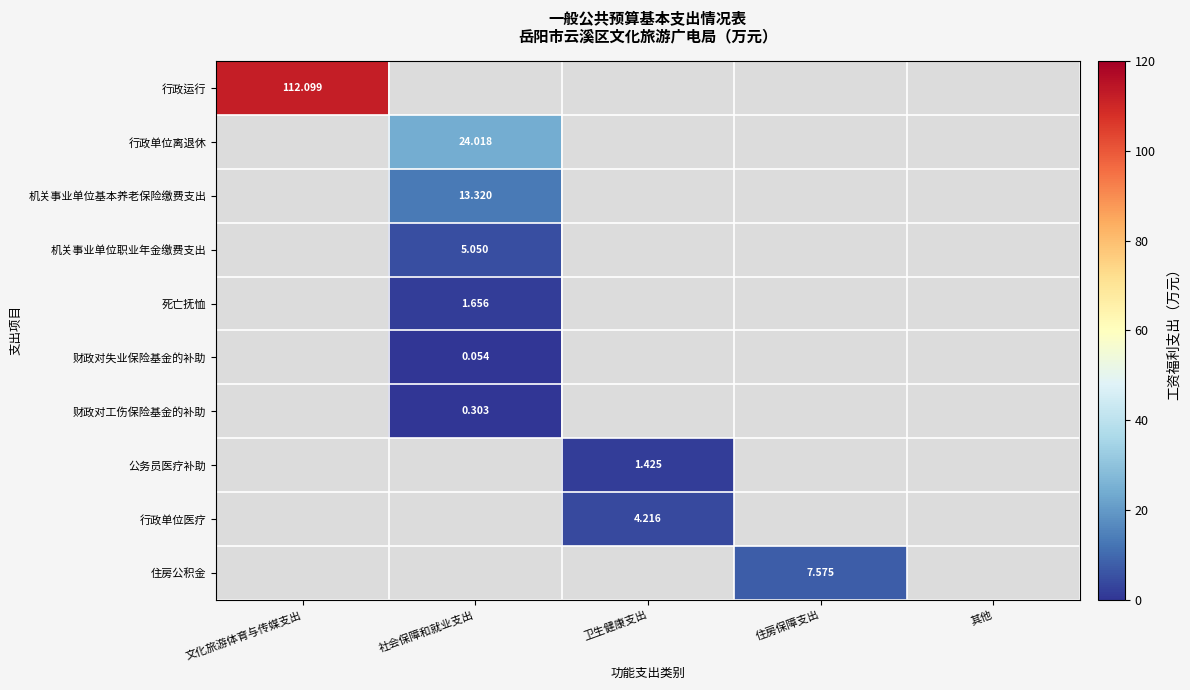

Rank the categories by 行政运行 value from highest to lowest.

文化旅游体育与传媒支出, 社会保障和就业支出, 卫生健康支出, 住房保障支出, 其他